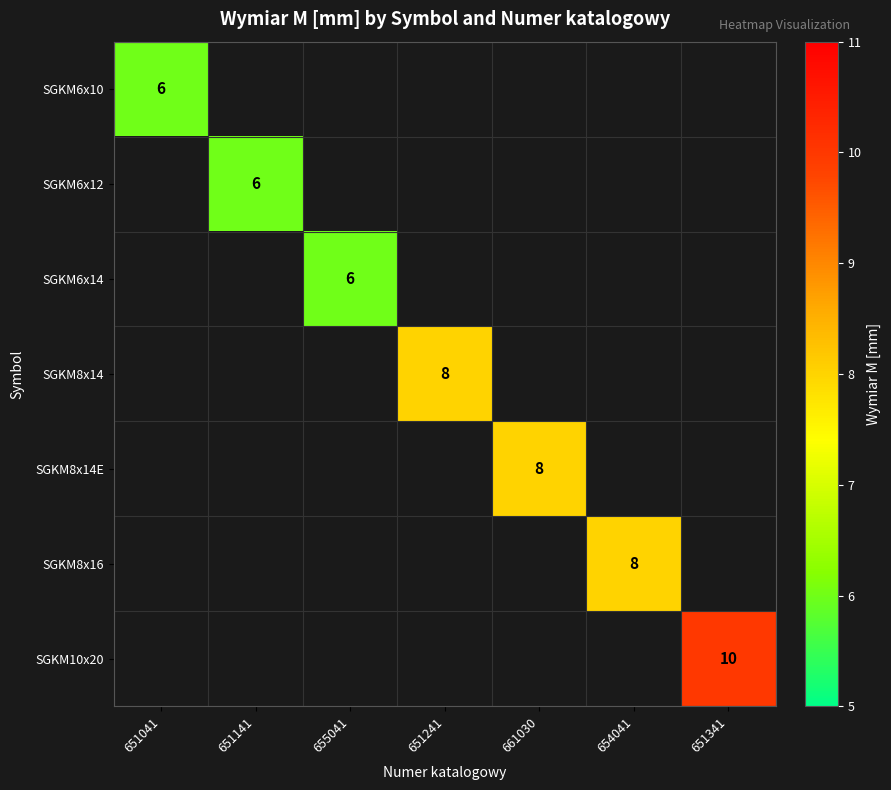

True or false: SGKM8x14 has a value of 8 at 651241.

True